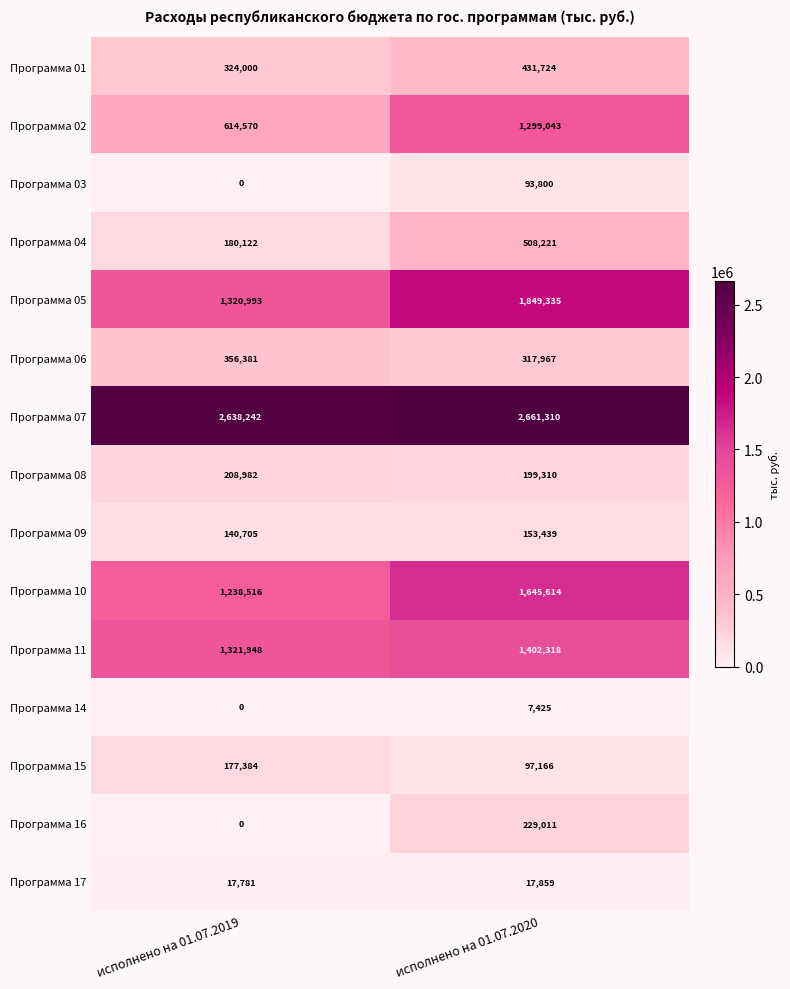

What is the sum of all Программа 01 values?

755724